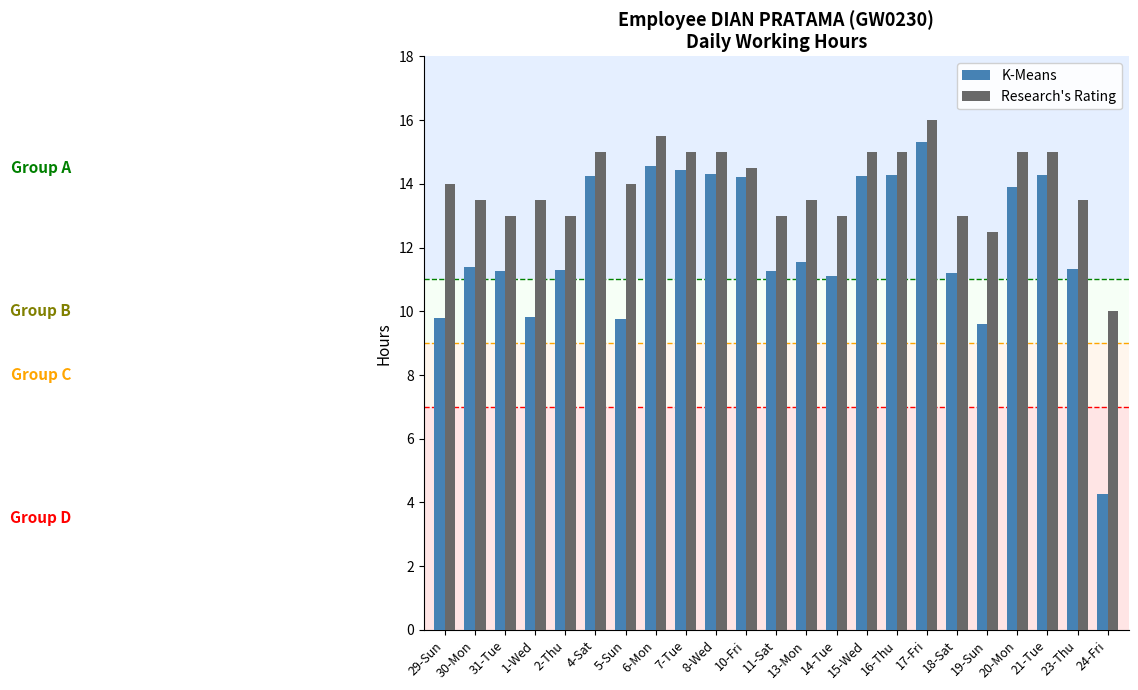

What is the total value across all series at 30-Mon?

24.9